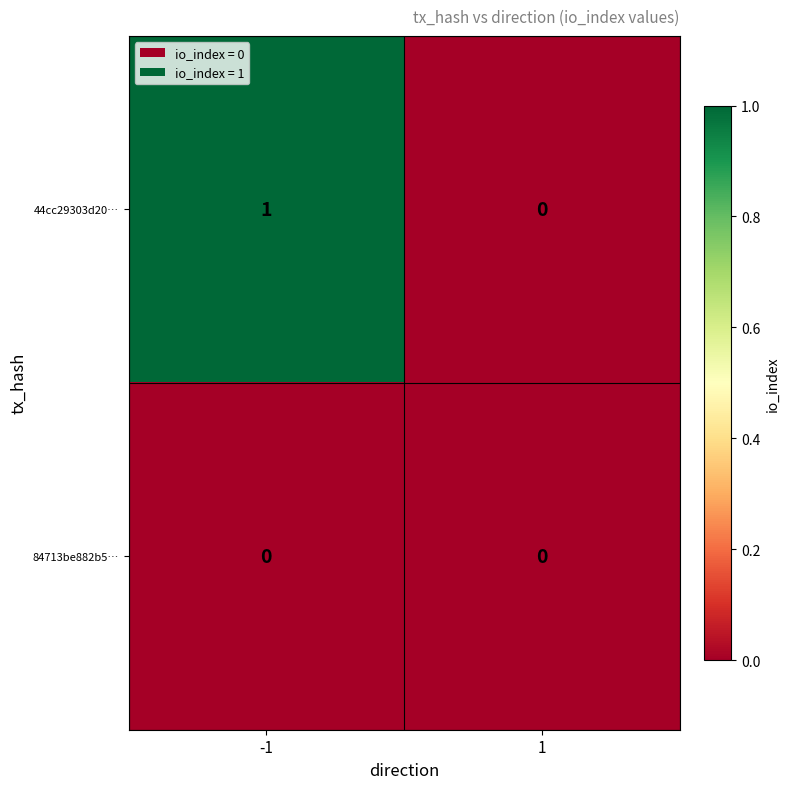

Is it true that 84713be882b5… equals 0 at 1?

True